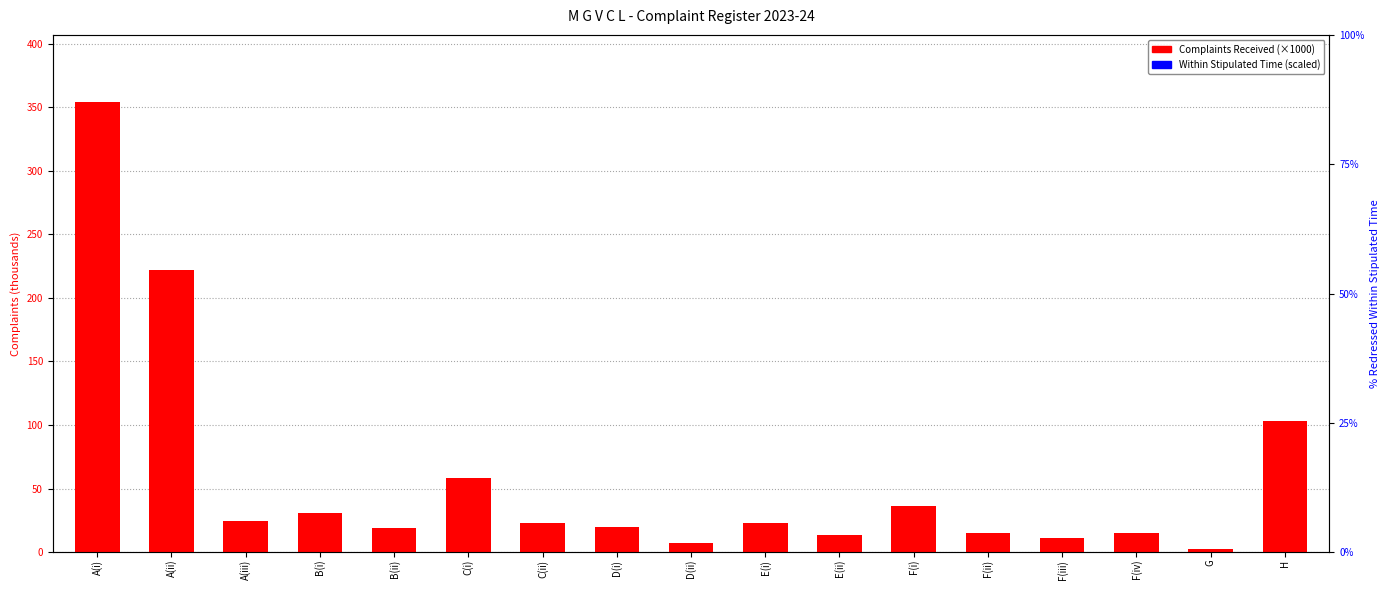

At G, list the series in order from largest to smallest.

Complaints Received (thousands), Within Stipulated Time (scaled)